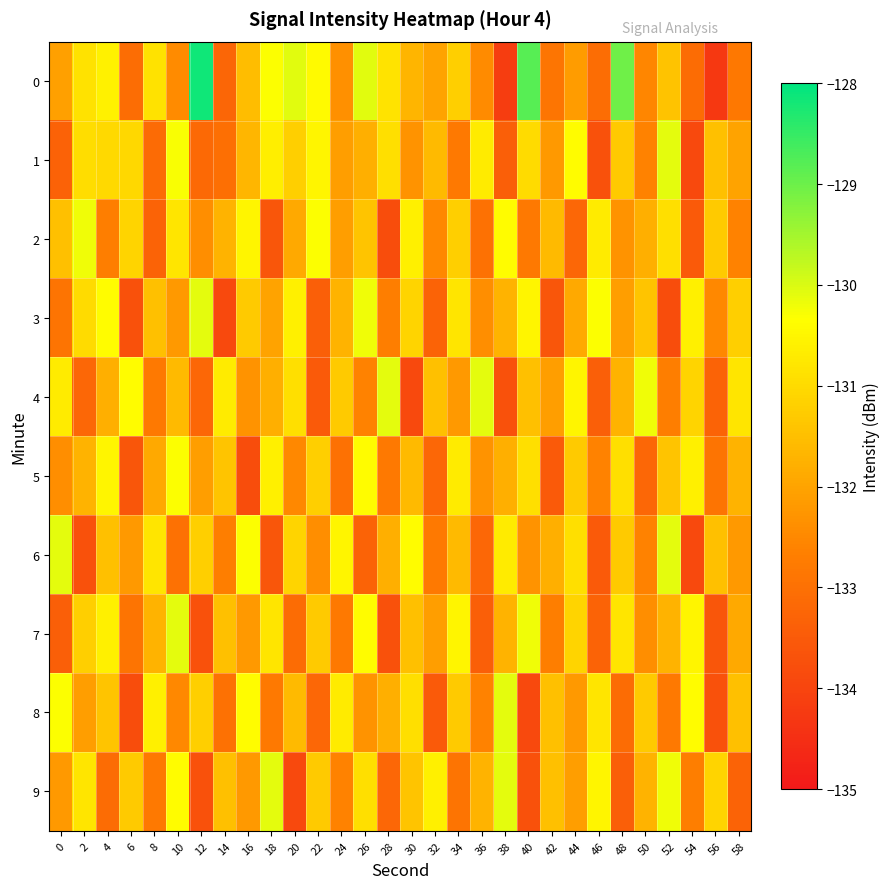

What is the greatest value displayed?

-128.2